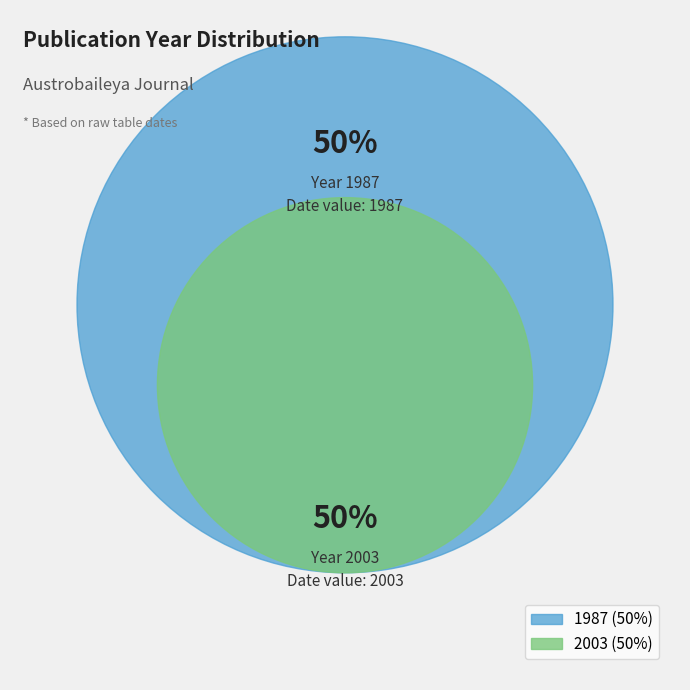

Is the sum of 1987 and 2003 greater than half?

Yes